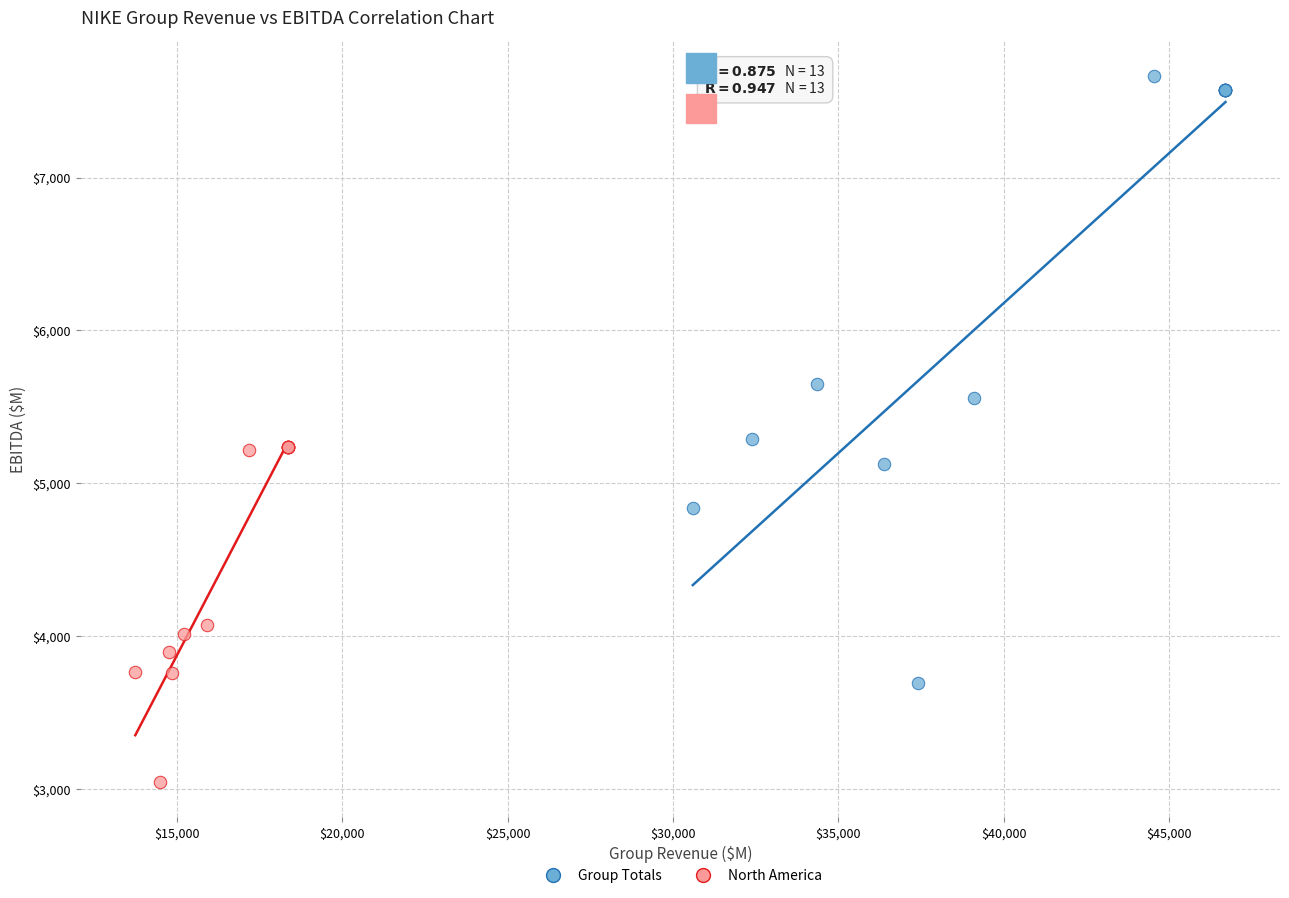

Which series reaches the minimum Y coordinate?

North America